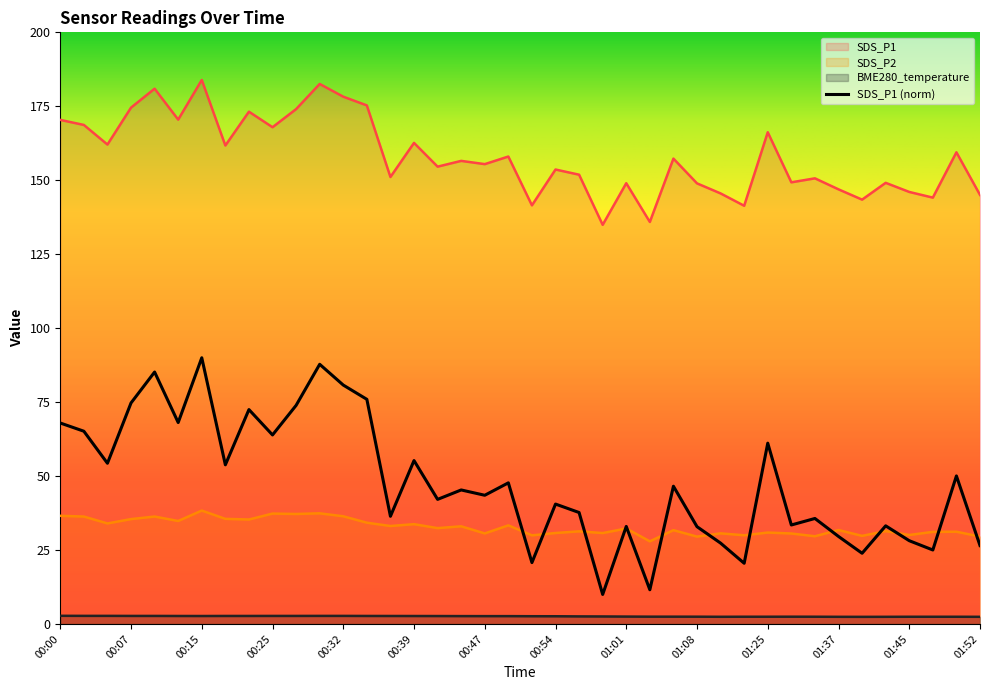

Between 00:30 and 01:45, which is larger?

00:30